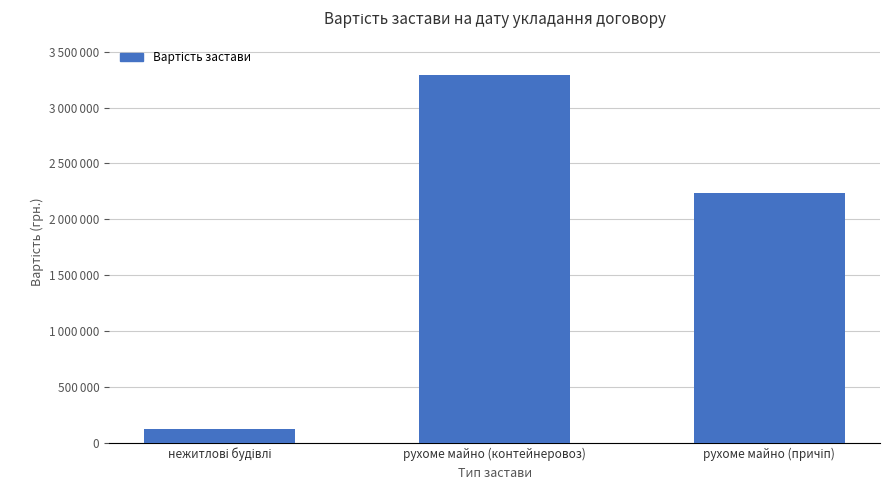

Rank the categories by value from lowest to highest.

нежитлові будівлі, рухоме майно (причіп), рухоме майно (контейнеровоз)